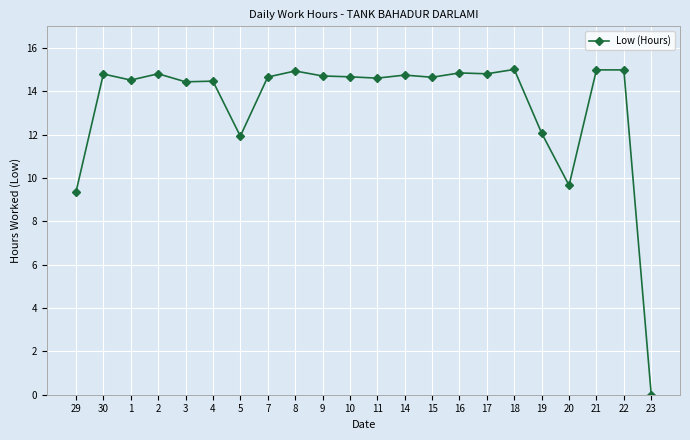

What is the greatest value displayed?

15.0